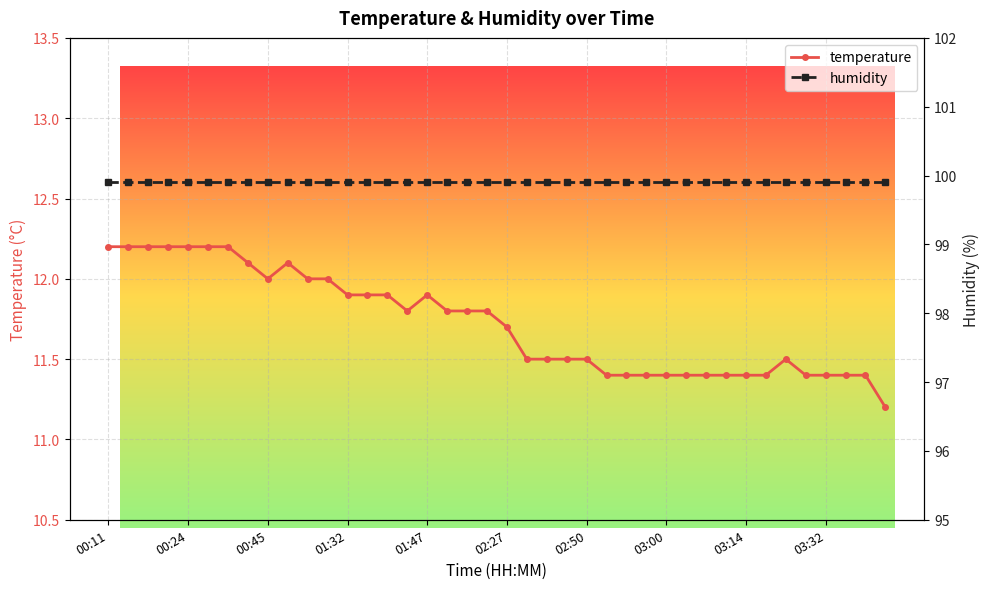

What is the total value across all series at 19?

111.7